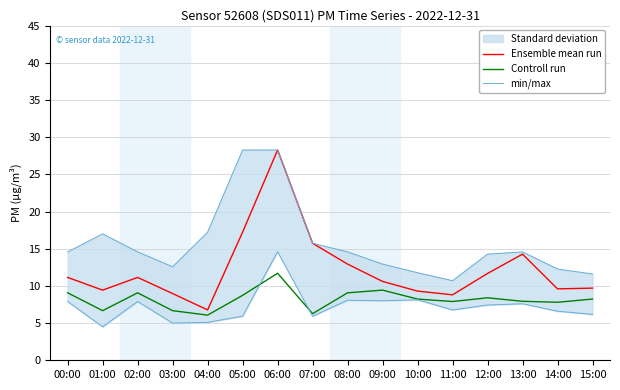

The Ensemble mean run series shows 12.9 at 08:00. True or false?

True